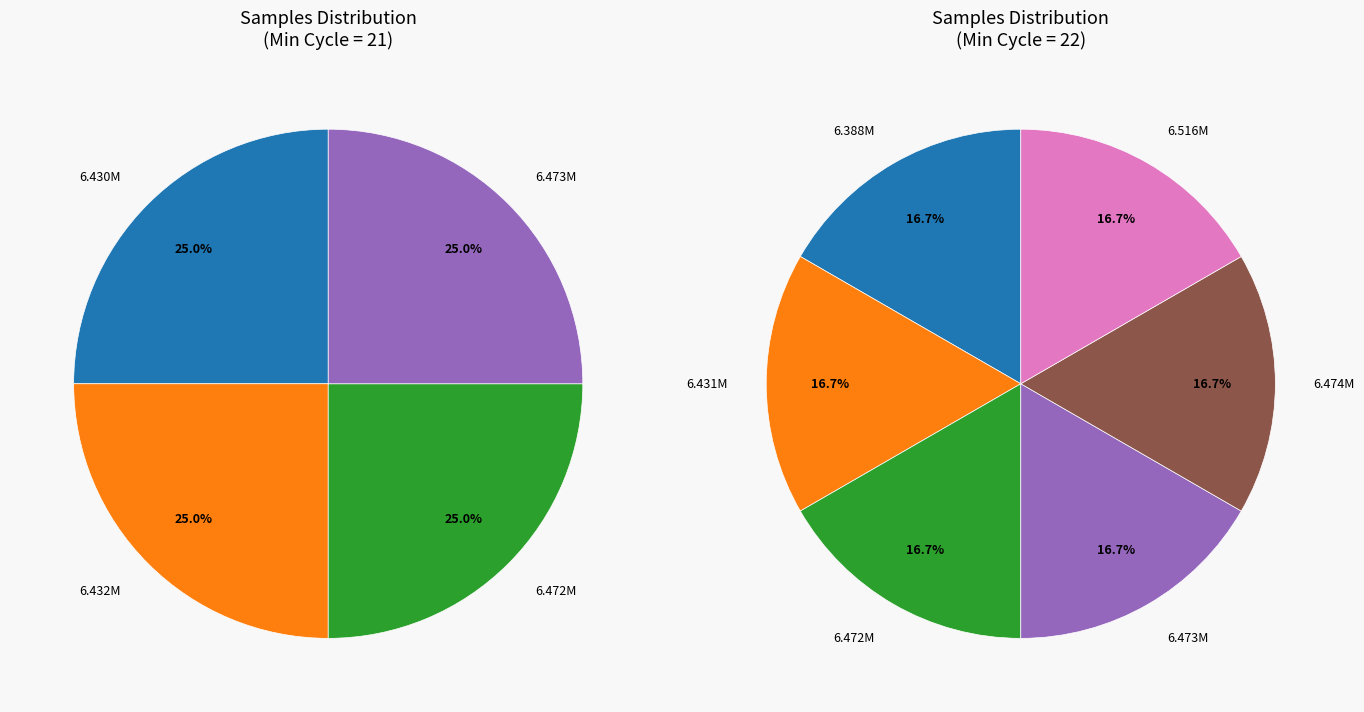

Which has a higher value, 22 or 21?

22